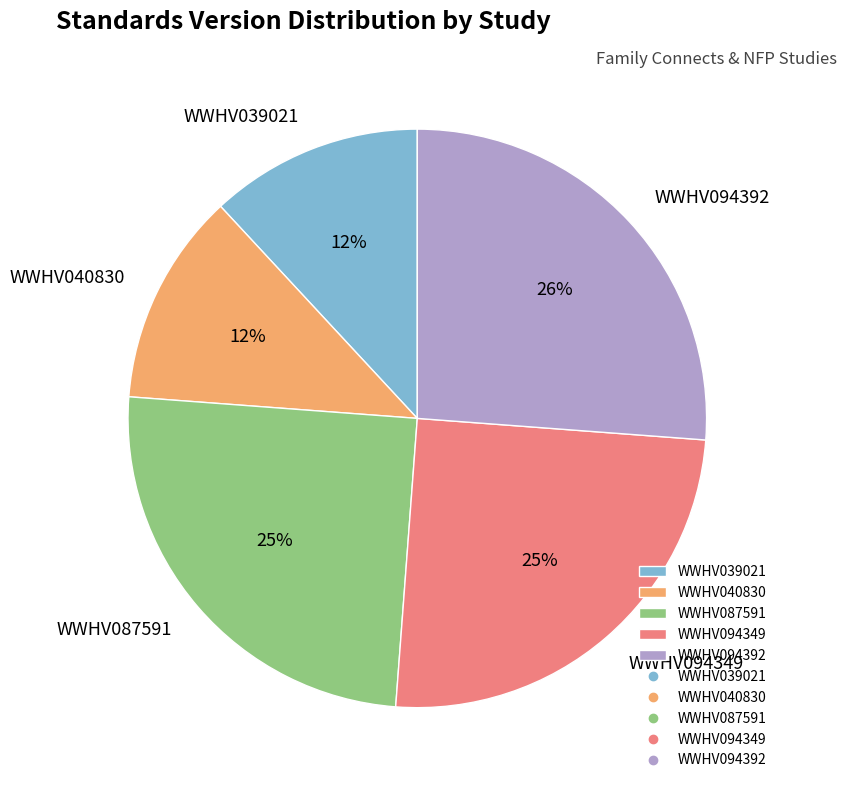

Which slice is the largest?

WWHV094392